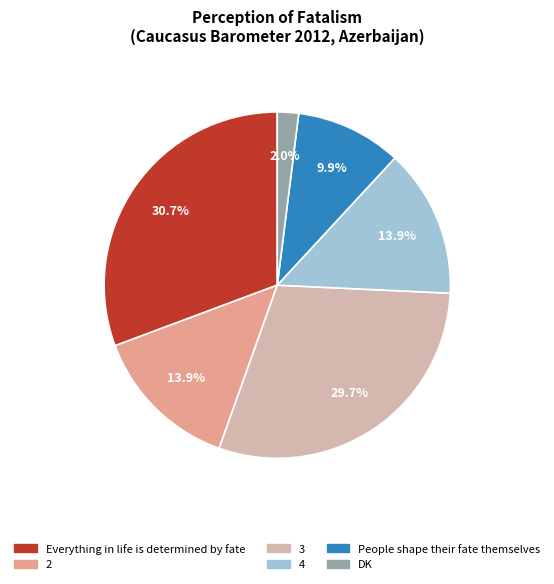

Which category has the biggest portion of the pie?

Everything in life is determined by fate